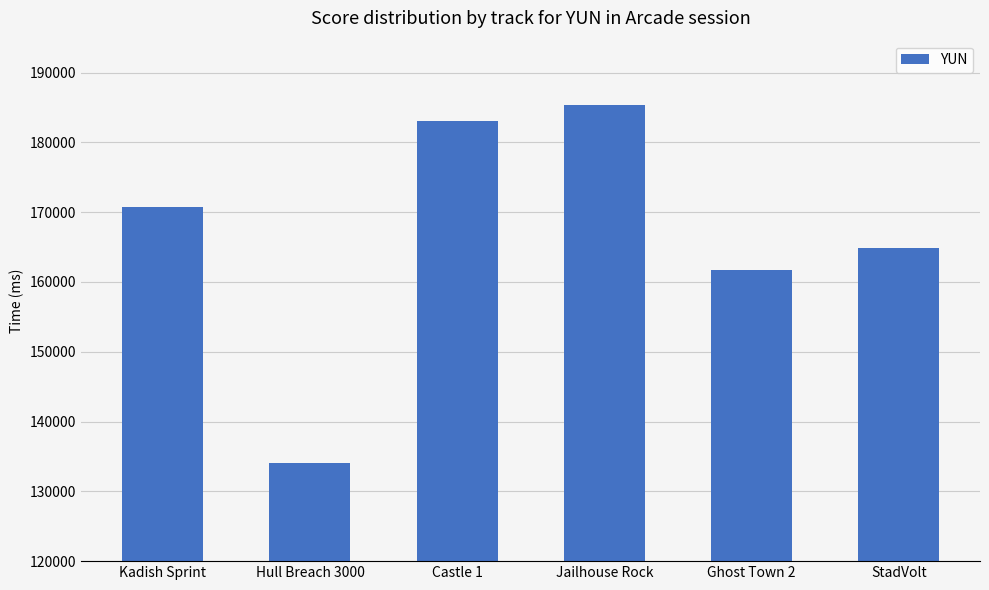

How many data points are less than 170692?

3